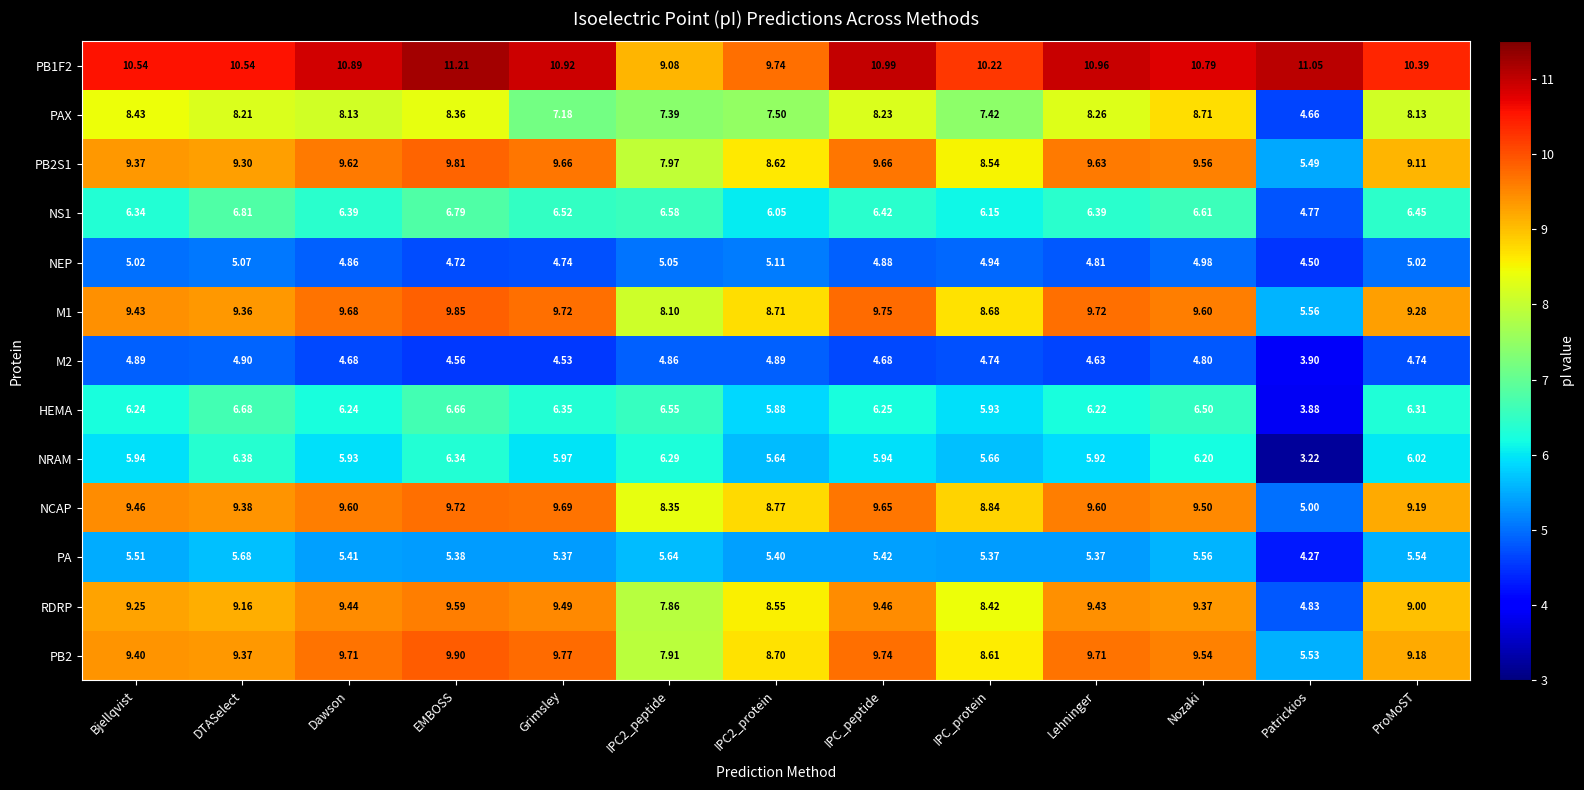

What is the total value across all series at Lehninger?

100.7